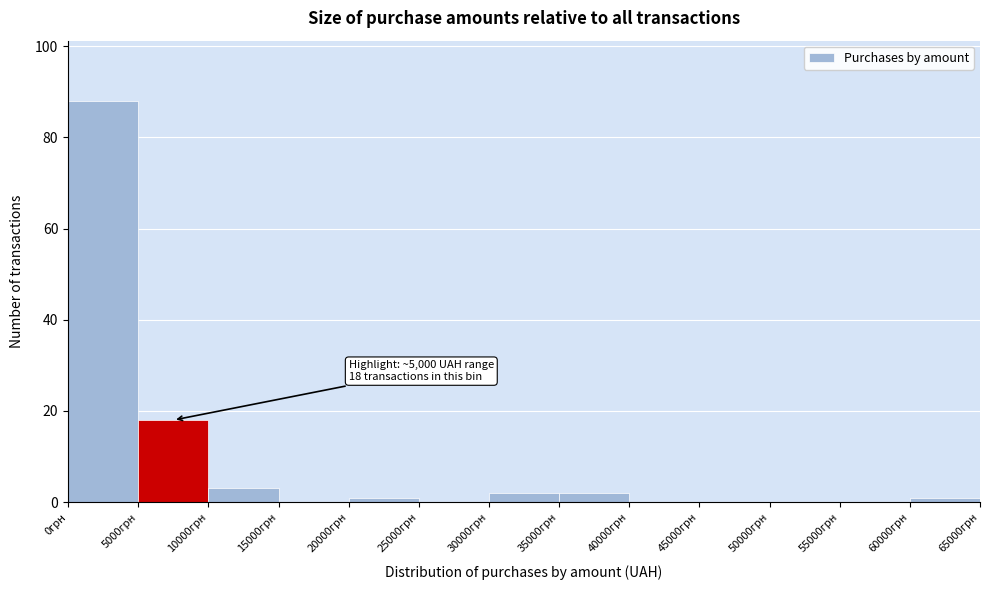

Which range on the x-axis has the tallest bar?

0 to 5000